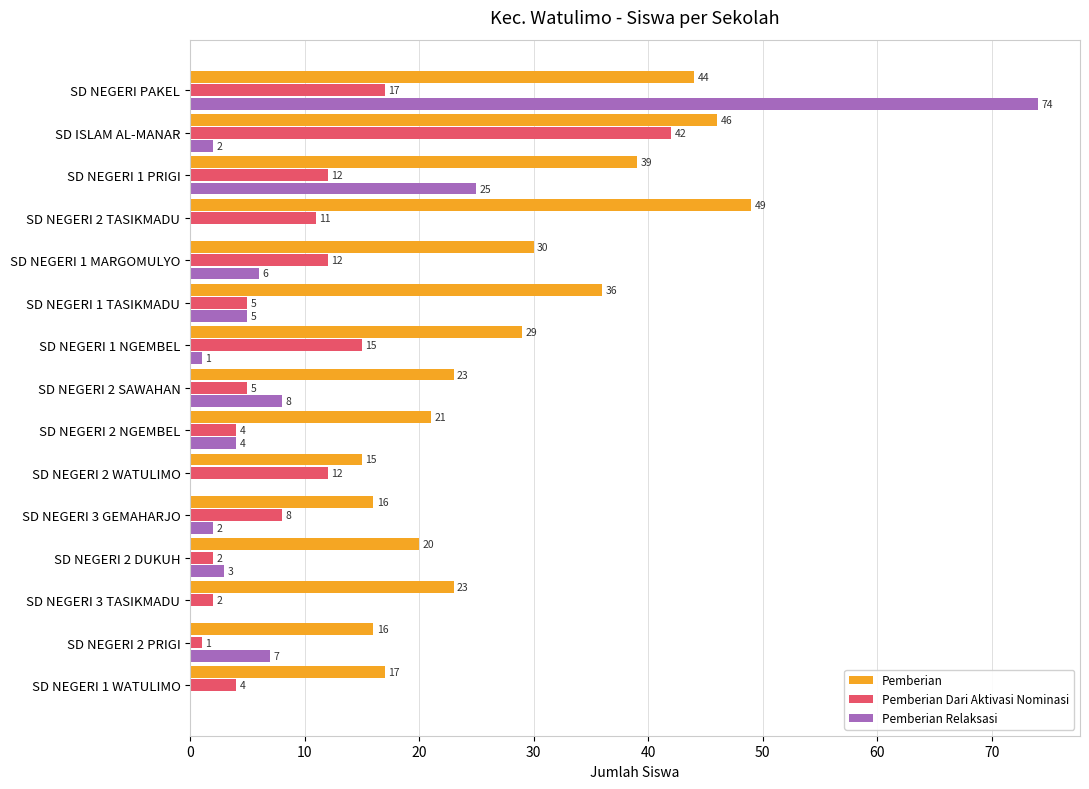

Is it true that Pemberian Dari Aktivasi Nominasi equals 16 at SD NEGERI 2 TASIKMADU?

False